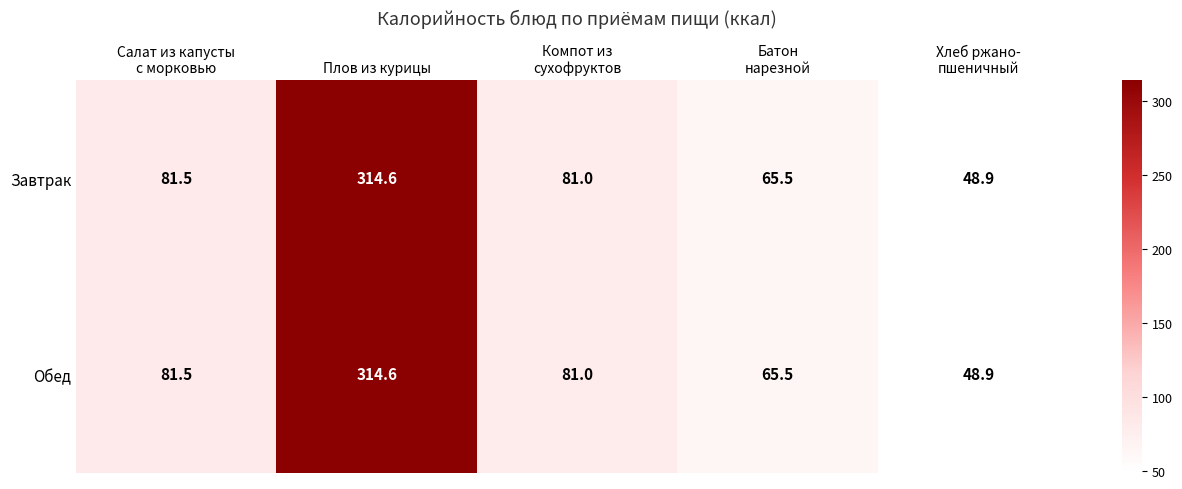

Reading left to right, extract all data points from this chart.

Завтрак: 81.5	314.6	81.0	65.5	48.9
Обед: 81.5	314.6	81.0	65.5	48.9